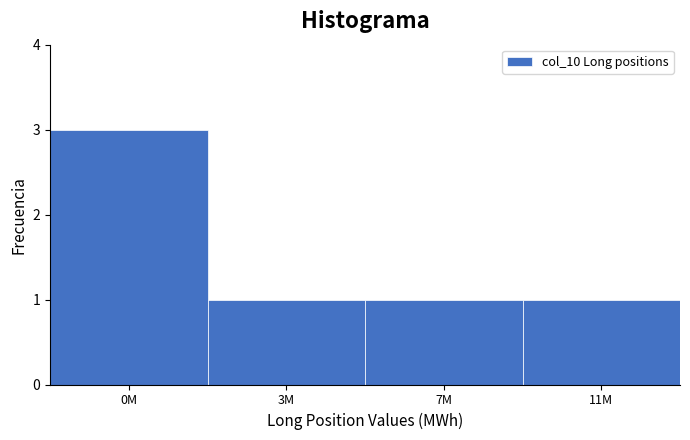

Reading right to left, what are all the values shown in this chart?

1	1	1	3